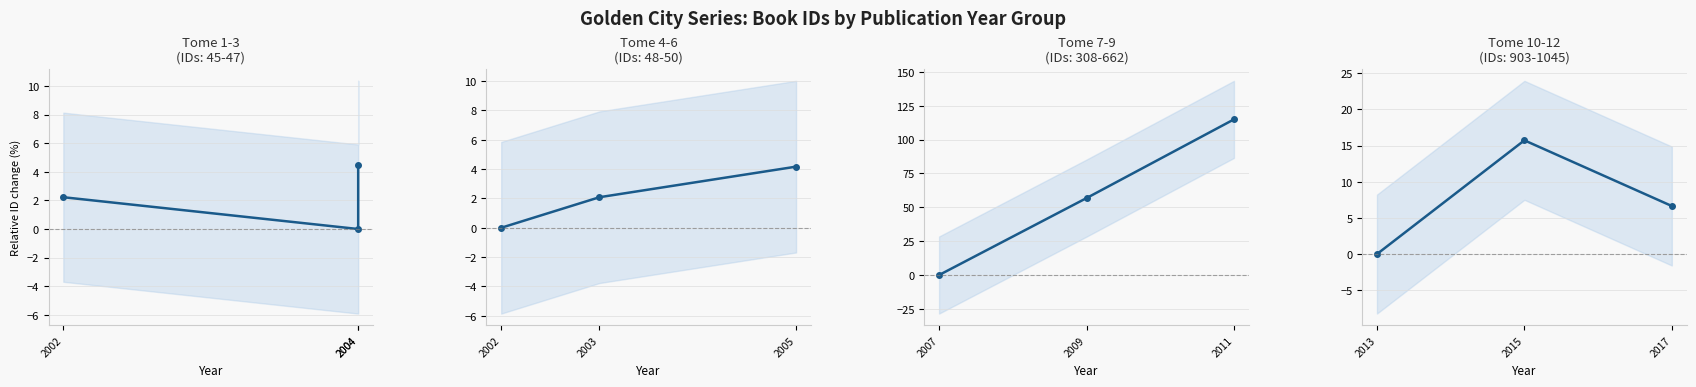

Count the number of categories in the chart.

3